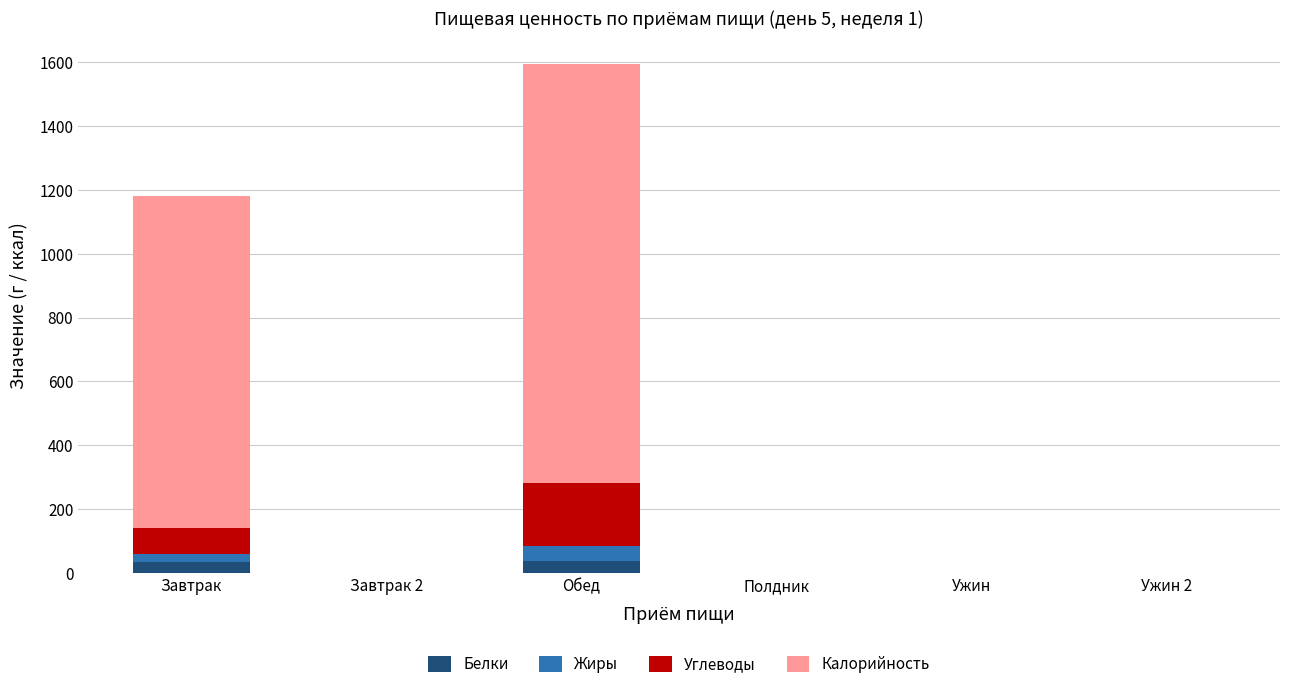

Is it true that Белки equals 0.0 at Полдник?

True